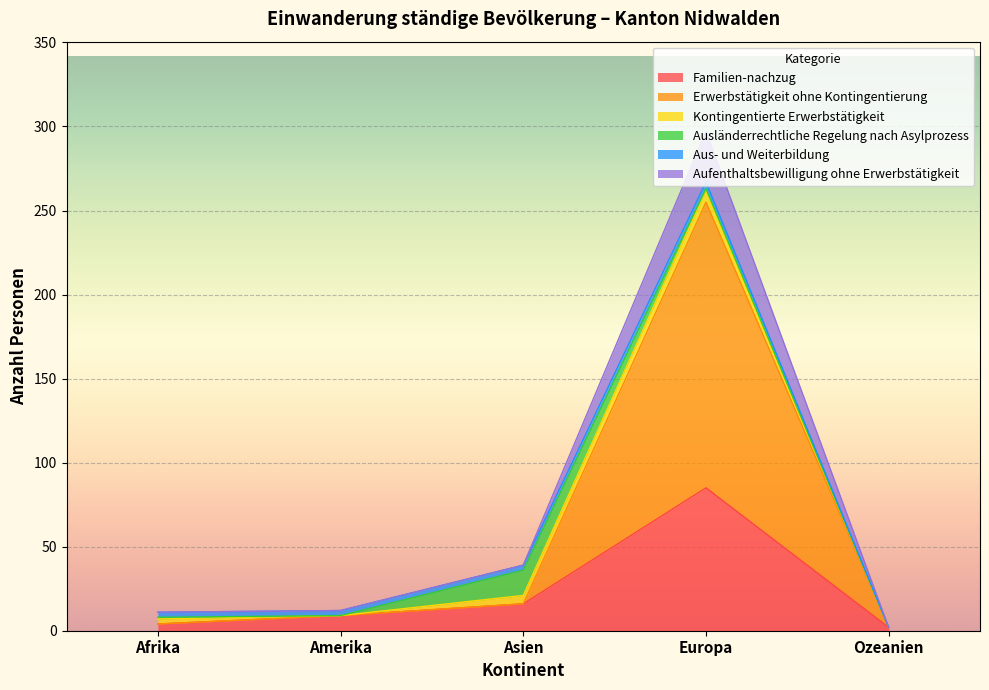

What is the difference between the Familien-nachzug values at Europa and Asien?

69